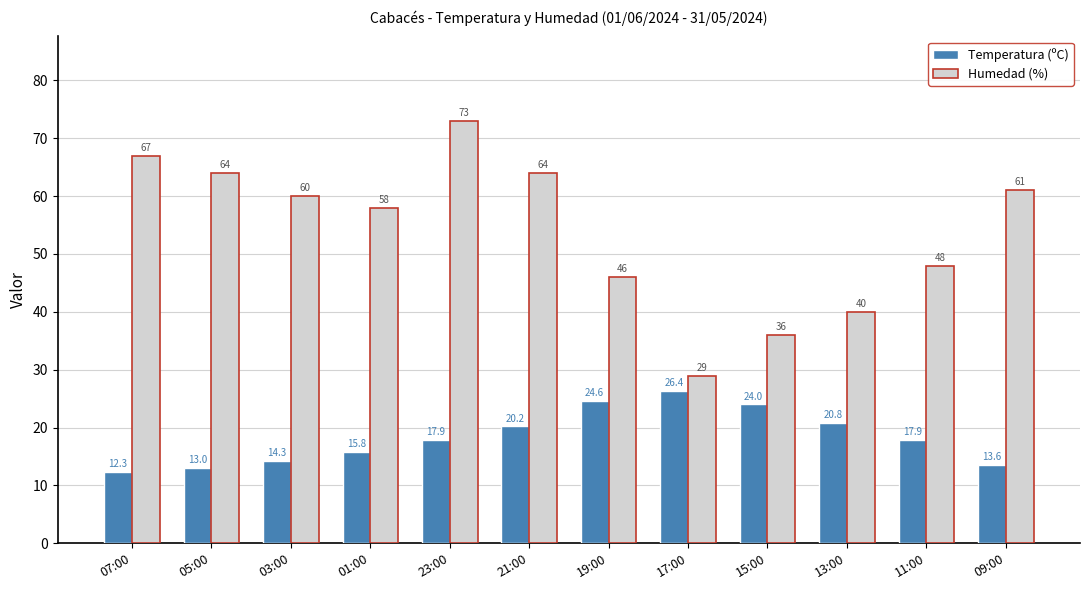

List the series in order of their peak value, lowest first.

Temperatura (ºC), Humedad (%)